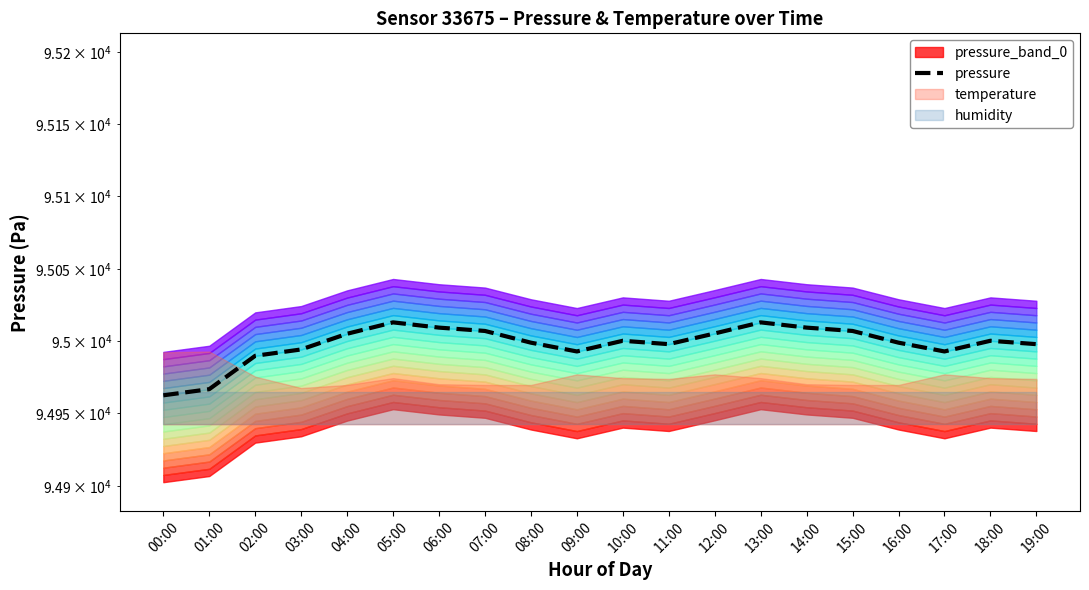

Rank the categories by value from lowest to highest.

00:00, 01:00, 02:00, 09:00, 17:00, 03:00, 11:00, 19:00, 08:00, 16:00, 10:00, 18:00, 04:00, 12:00, 07:00, 15:00, 06:00, 14:00, 05:00, 13:00